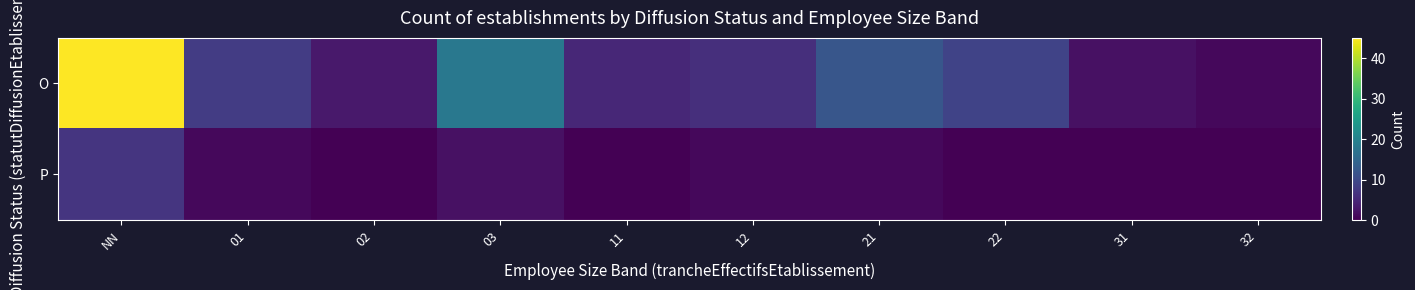

What is the total value across all series at 11?

5